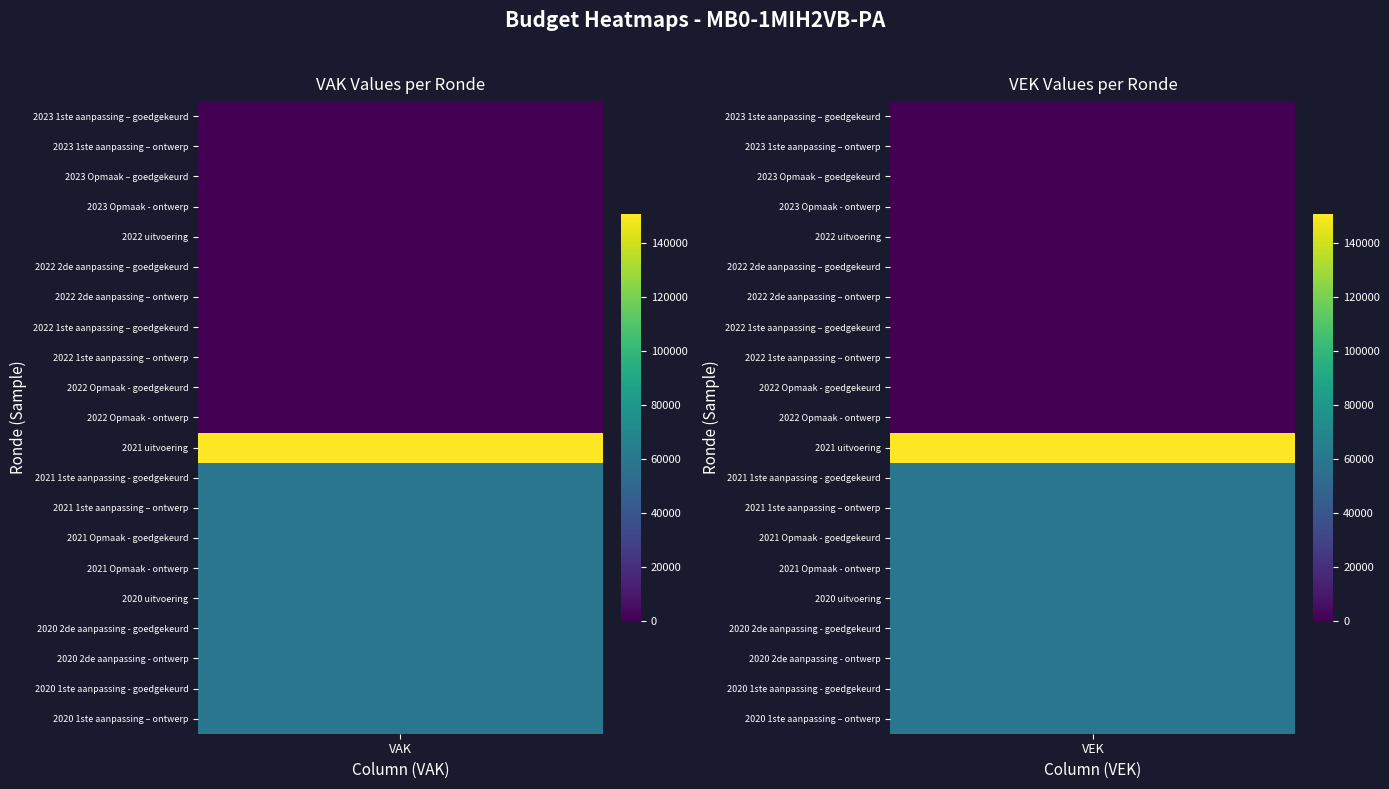

Reading right to left, list all the values displayed in this chart.

2023 1ste aanpassing – goedgekeurd: 2=0	1=0	0=0
2023 1ste aanpassing – ontwerp: 2=0	1=0	0=0
2023 Opmaak – goedgekeurd: 2=0	1=0	0=0
2023 Opmaak - ontwerp: 2=0	1=0	0=0
2022 uitvoering: 2=0	1=0	0=0
2022 2de aanpassing – goedgekeurd: 2=0	1=0	0=0
2022 2de aanpassing – ontwerp: 2=0	1=0	0=0
2022 1ste aanpassing – goedgekeurd: 2=0	1=0	0=0
2022 1ste aanpassing – ontwerp: 2=0	1=0	0=0
2022 Opmaak - goedgekeurd: 2=0	1=0	0=0
2022 Opmaak - ontwerp: 2=0	1=0	0=0
2021 uitvoering: 2=0	1=151017	0=151017
2021 1ste aanpassing - goedgekeurd: 2=0	1=59500	0=59500
2021 1ste aanpassing – ontwerp: 2=0	1=59500	0=59500
2021 Opmaak - goedgekeurd: 2=0	1=59500	0=59500
2021 Opmaak - ontwerp: 2=0	1=59500	0=59500
2020 uitvoering: 2=0	1=59500	0=59500
2020 2de aanpassing - goedgekeurd: 2=0	1=59500	0=59500
2020 2de aanpassing - ontwerp: 2=0	1=59500	0=59500
2020 1ste aanpassing - goedgekeurd: 2=0	1=59500	0=59500
2020 1ste aanpassing – ontwerp: 2=0	1=59500	0=59500